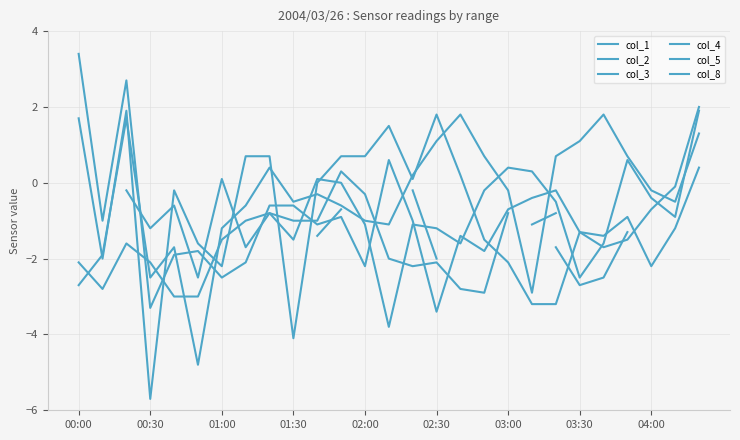

The value of col_8 at 02:30 is -2.0. True or false?

True